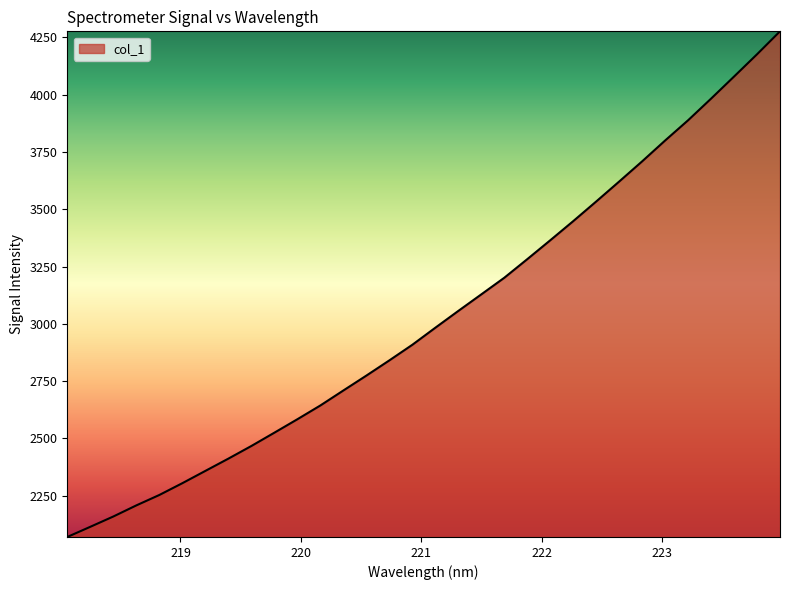

What is the smallest value displayed?

2070.1